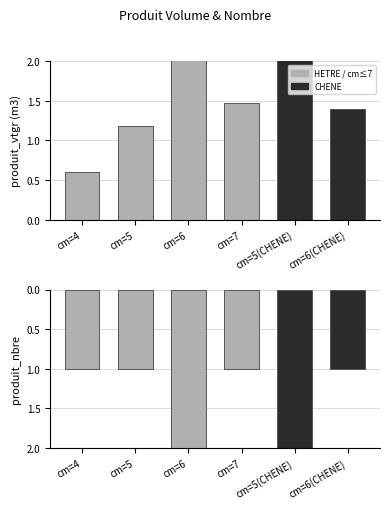

Which series has the largest total across all categories?

produit_vtgr